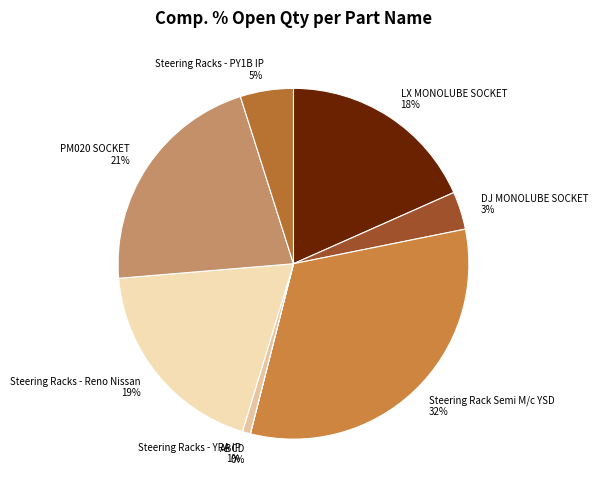

To the nearest percent, what percentage of the pie is Steering Racks - Reno Nissan?

19%